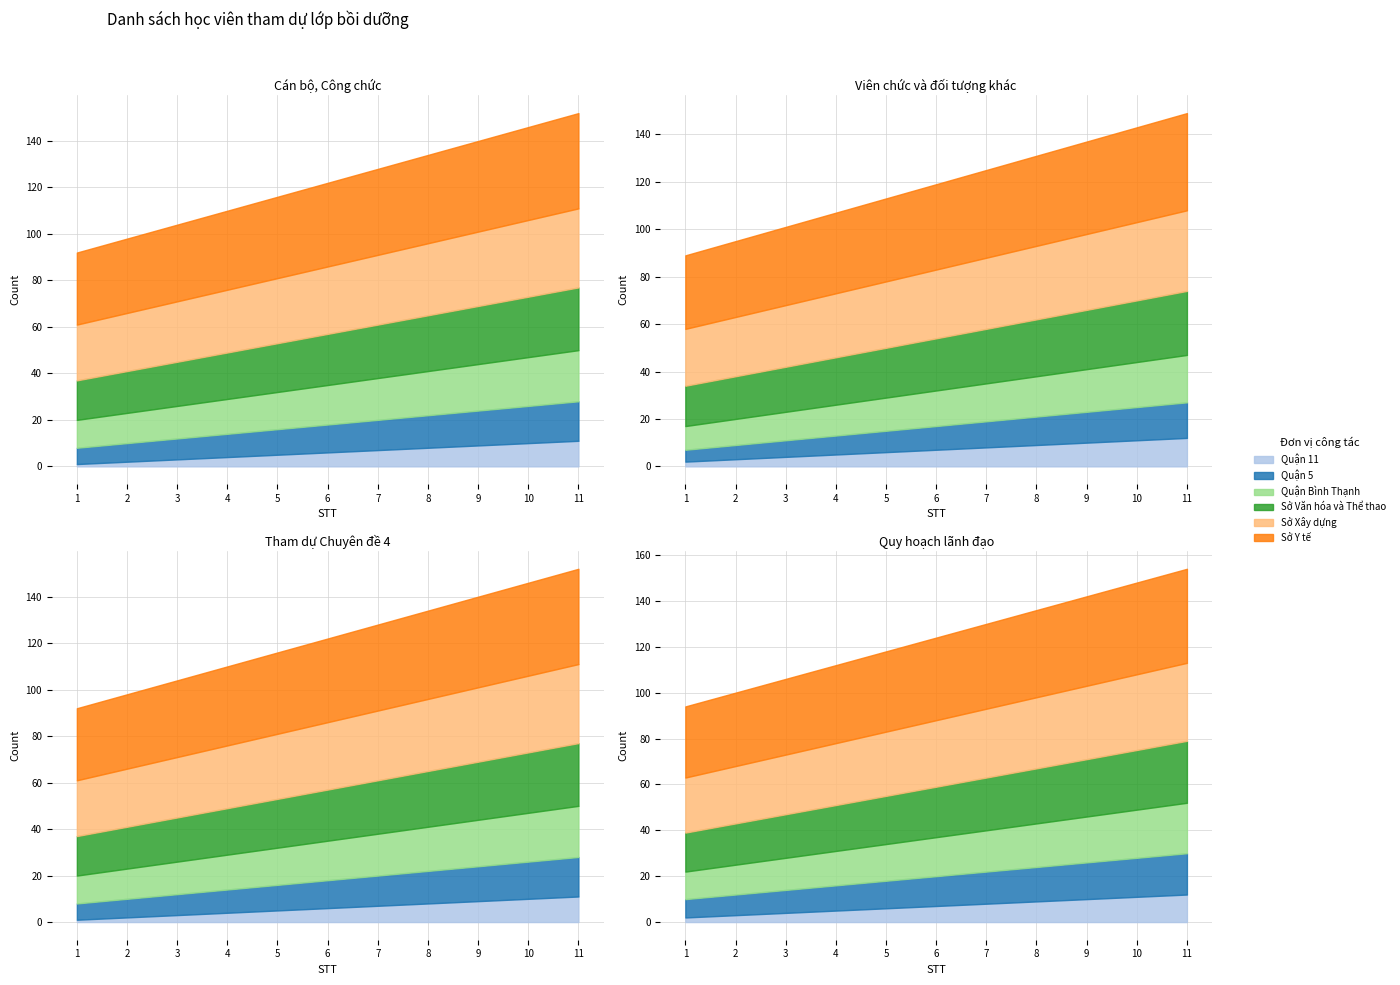

True or false: Sở Xây dựng and Quận 5 cross at least once.

False